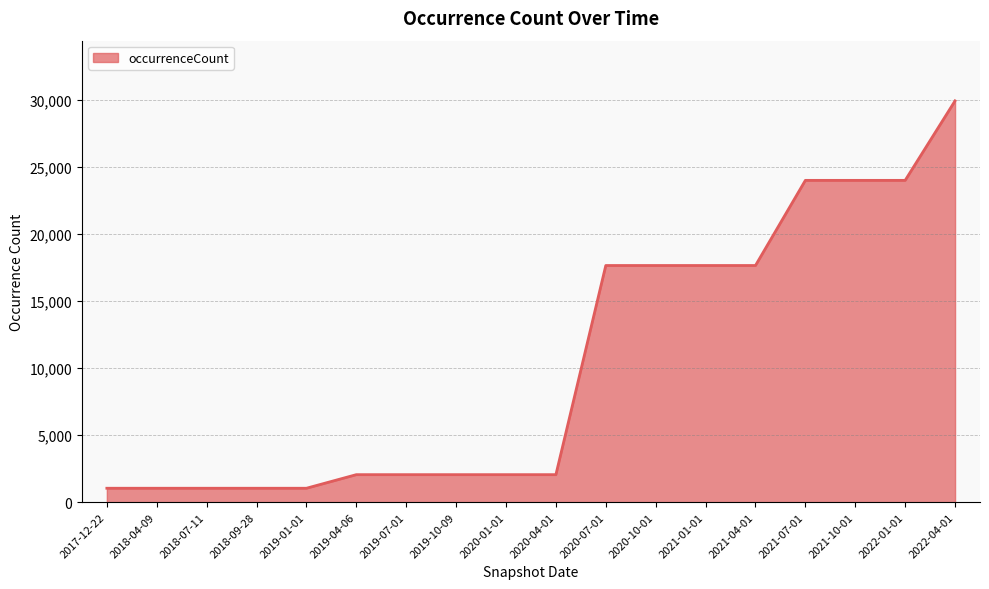

What is the change in value from 2019-01-01 to 2020-01-01?

+1013